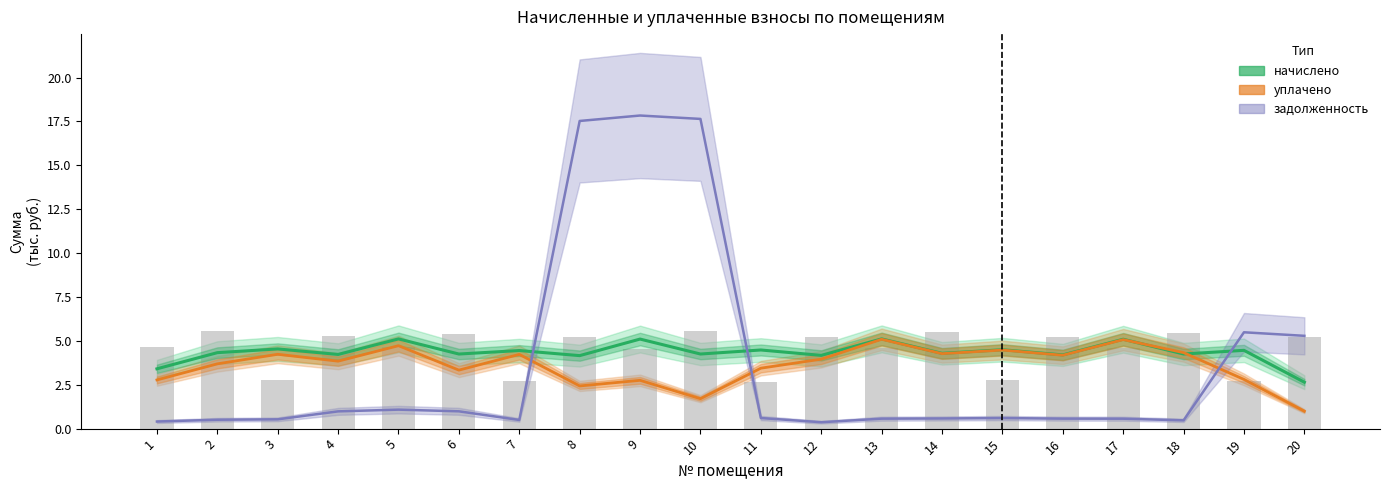

Reading left to right, list all the values displayed in this chart.

начислено: 3.4	4.3	4.5	4.2	5.1	4.2	4.4	4.2	5.1	4.3	4.5	4.2	5.1	4.3	4.5	4.2	5.1	4.3	4.5	2.6
уплачено: 2.8	3.7	4.2	3.8	4.7	3.3	4.2	2.4	2.8	1.7	3.4	4.0	5.1	4.3	4.5	4.2	5.1	4.3	2.8	1.0
задолженность: 0.4	0.5	0.5	1.0	1.1	1.0	0.5	17.5	17.8	17.6	0.6	0.4	0.6	0.6	0.6	0.6	0.6	0.5	5.5	5.3